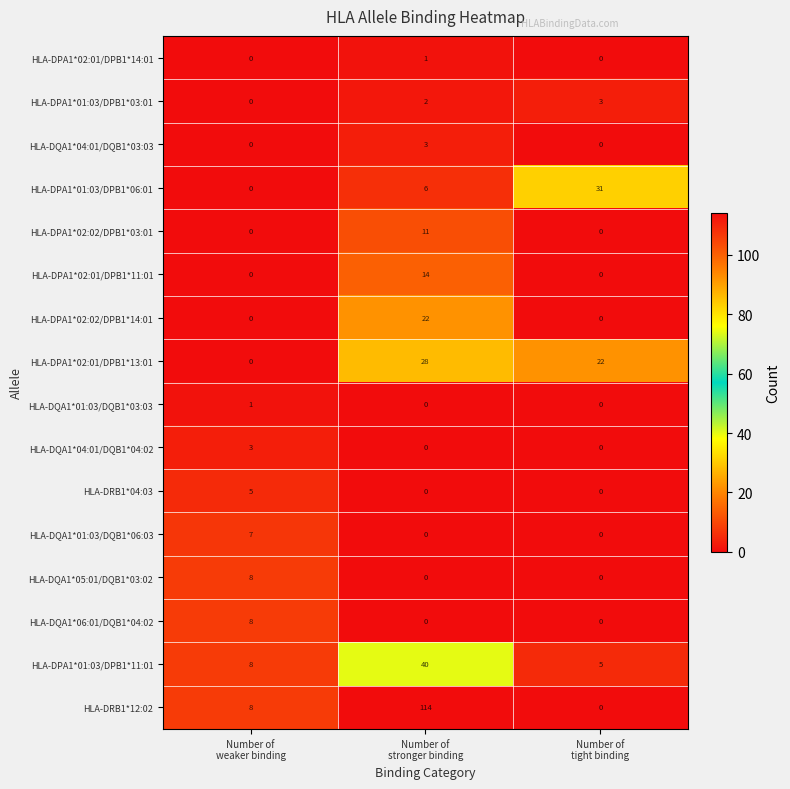

Which series has the largest total across all categories?

HLA-DRB1*12:02